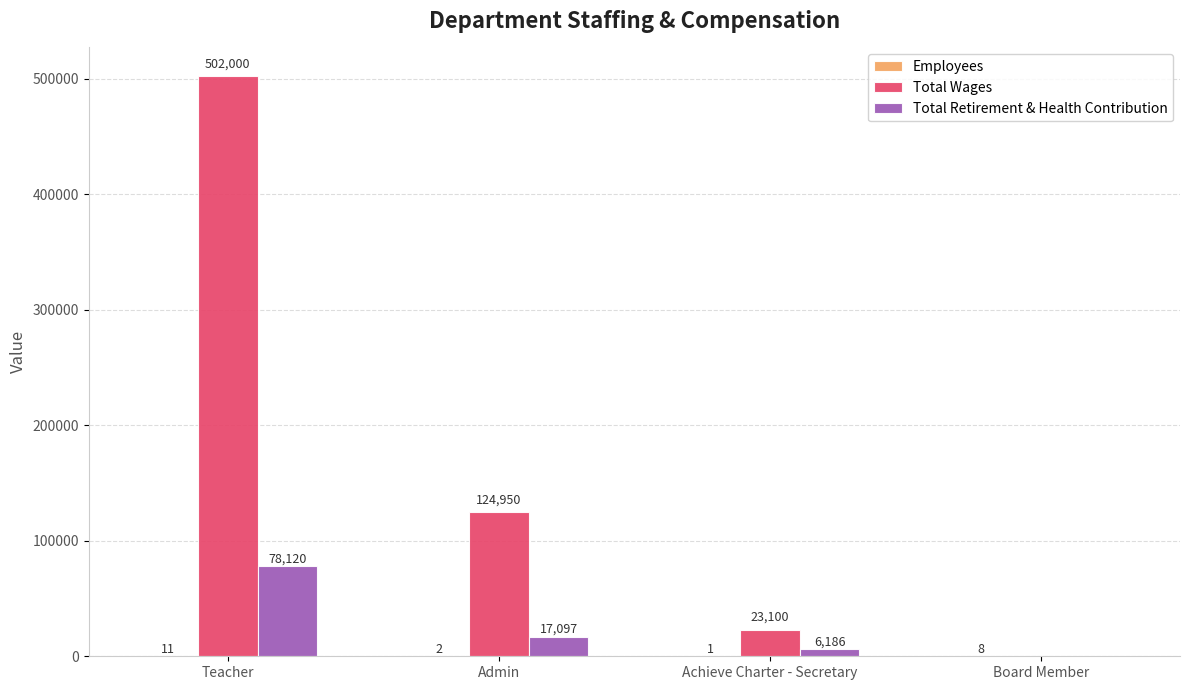

How many distinct data groups are displayed?

3